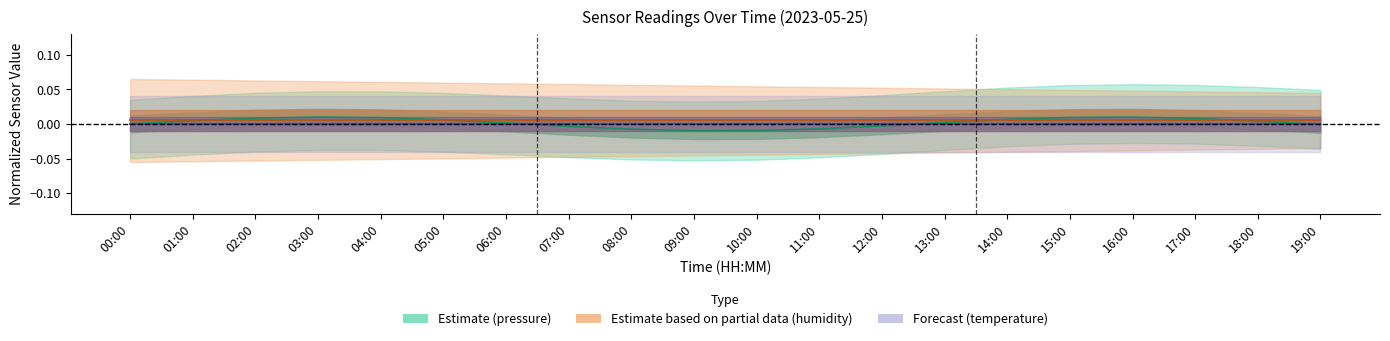

Rank the series by their average value, from highest to lowest.

Estimate based on partial data, Estimate, Forecast